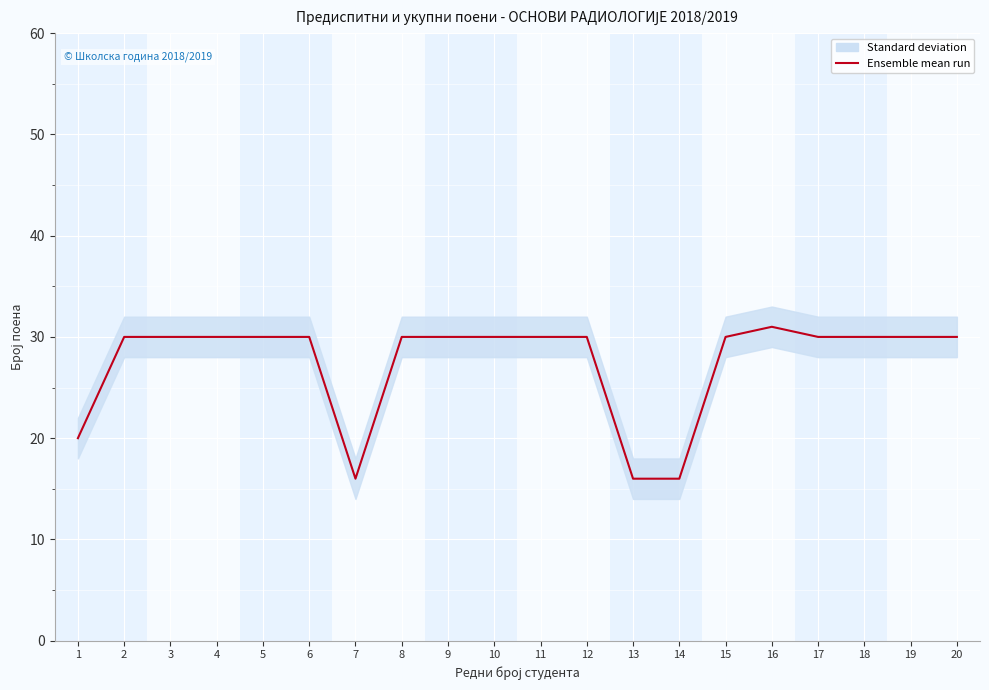

Rank the categories by value from lowest to highest.

7, 13, 14, 1, 2, 3, 4, 5, 6, 8, 9, 10, 11, 12, 15, 17, 18, 19, 20, 16